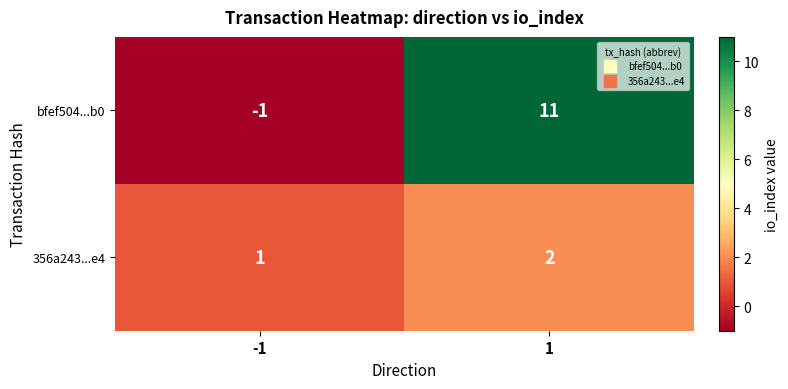

Which series has the largest total across all categories?

bfef504...b0